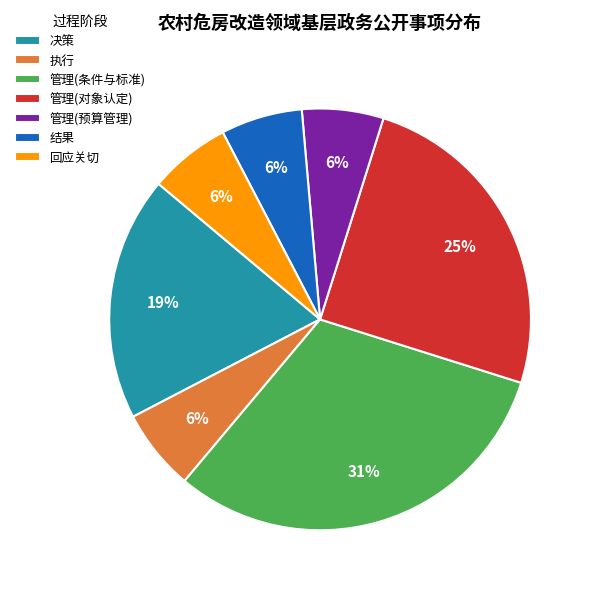

What is the largest slice in the pie chart?

管理(条件与标准)